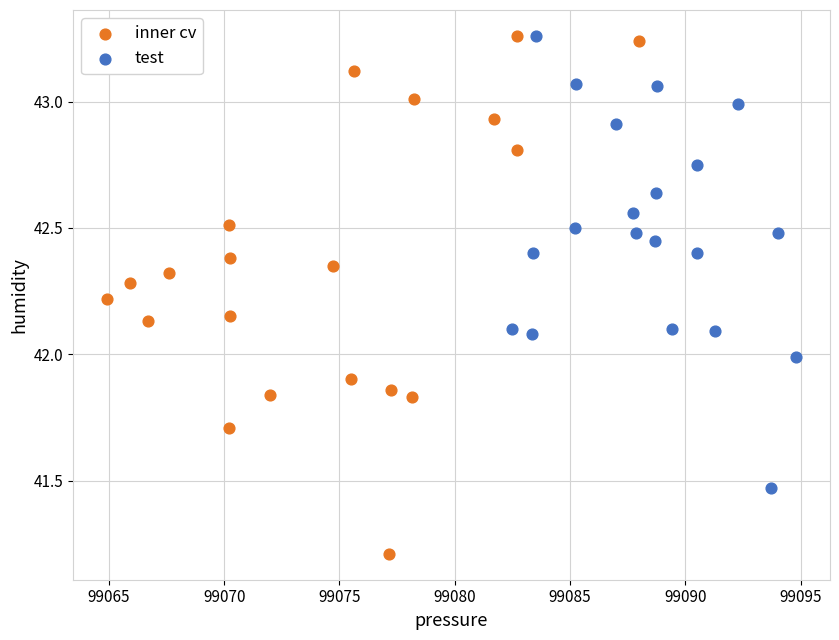

Which series reaches the minimum Y coordinate?

inner cv